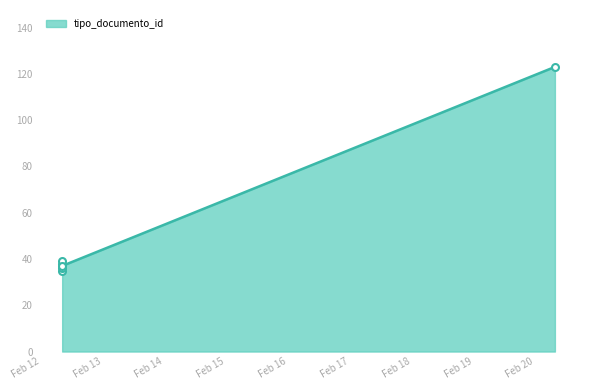

Approximately how many times larger is the value at 2014-02-12 08:18:40 compared to 2014-02-12 08:18:40?

1.0